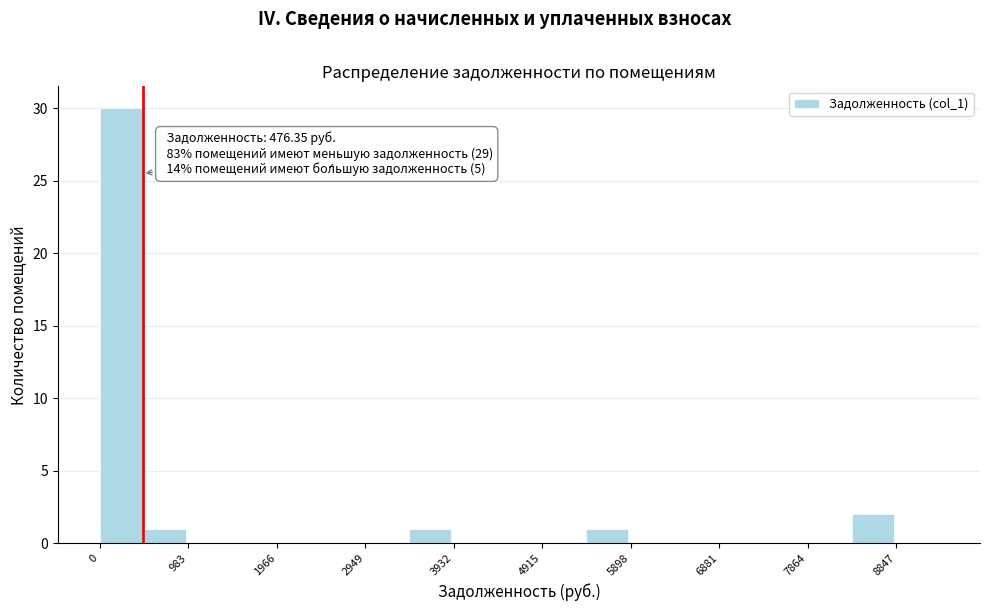

Which range on the x-axis has the tallest bar?

0 to 500